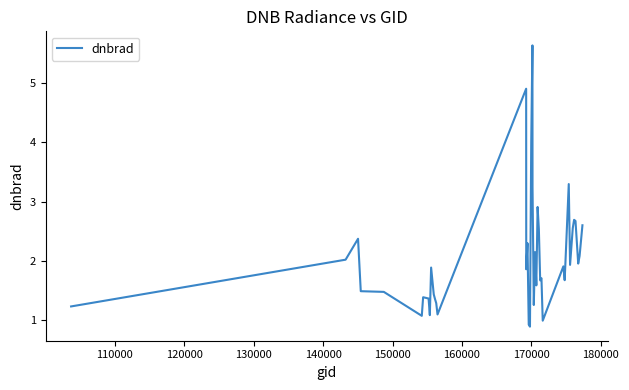

What is the minimum value shown in the chart?

0.9